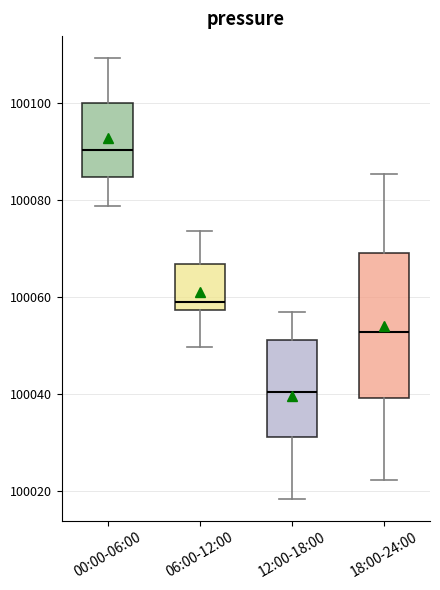

Reading left to right, read every box against the y-axis: the position of its median line, the range the box covers, and the ends of its whiskers. The values are not printed on the chart, so give them approximately, as read against the axis.

00:00-06:00: median 100090, box 100084 to 100100, whiskers 100078 to 100110
06:00-12:00: median 100058 (just above the box's lower edge), box 100058 to 100066, whiskers 100050 to 100074
12:00-18:00: median 100040, box 100032 to 100052, whiskers 100018 to 100056
18:00-24:00: median 100052, box 100040 to 100070, whiskers 100022 to 100086